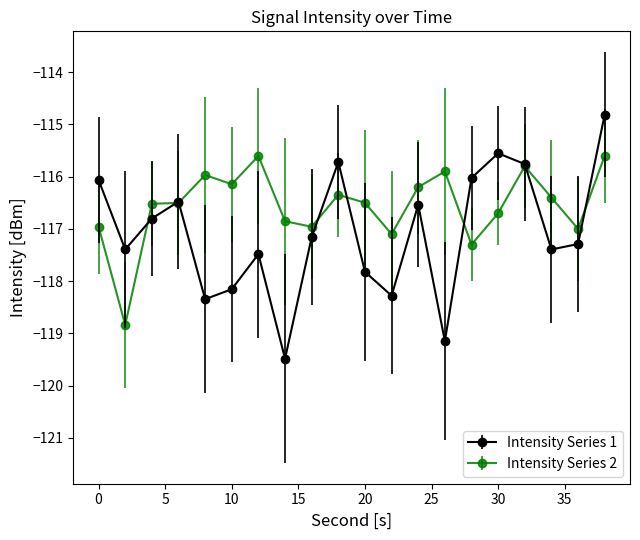

What is the smallest value displayed?

-119.5